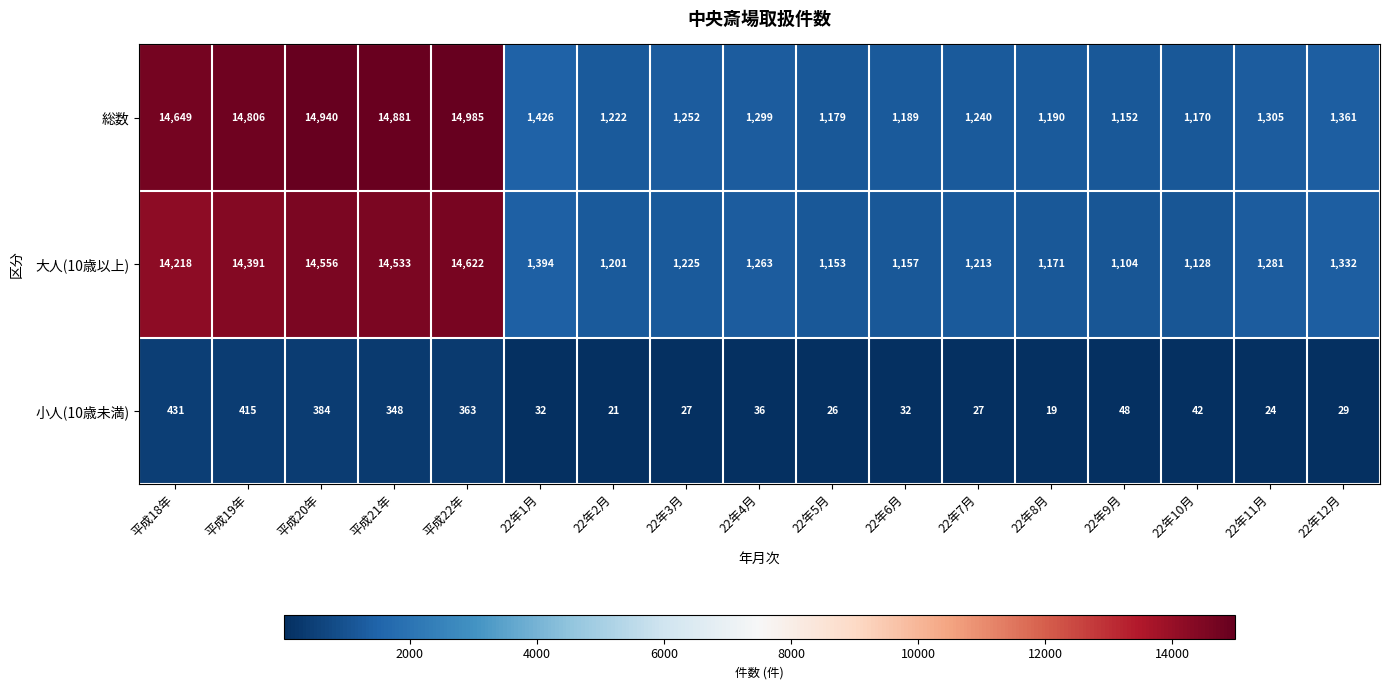

What is the minimum value shown in the chart?

19